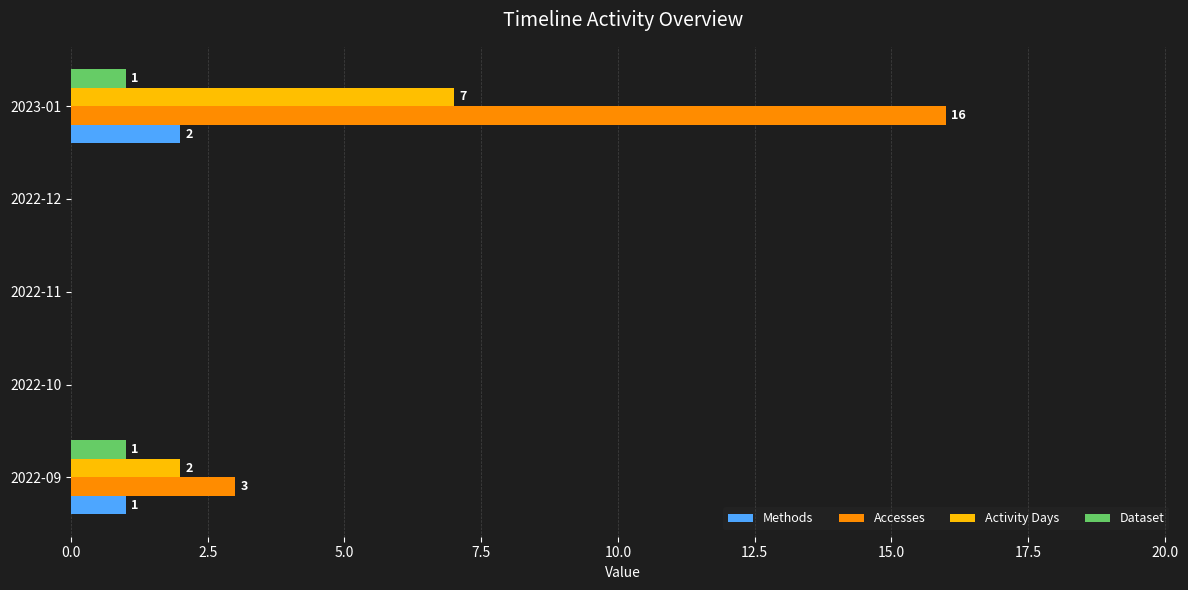

What is the total value across all series at 2022-09?

7